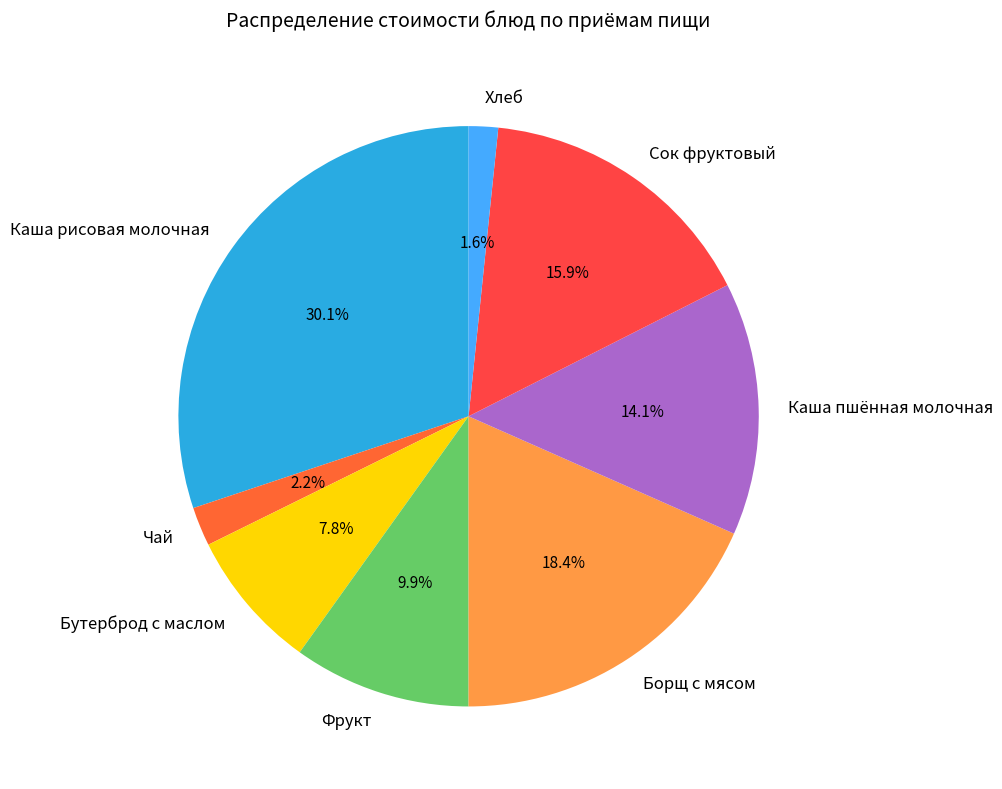

Which slice is the smallest?

Хлеб